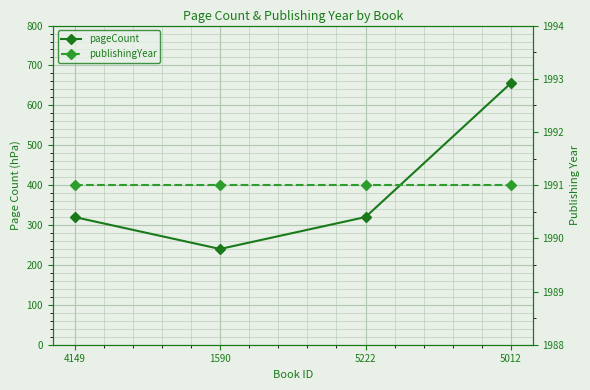

How many values in the pageCount series are below 320?

1